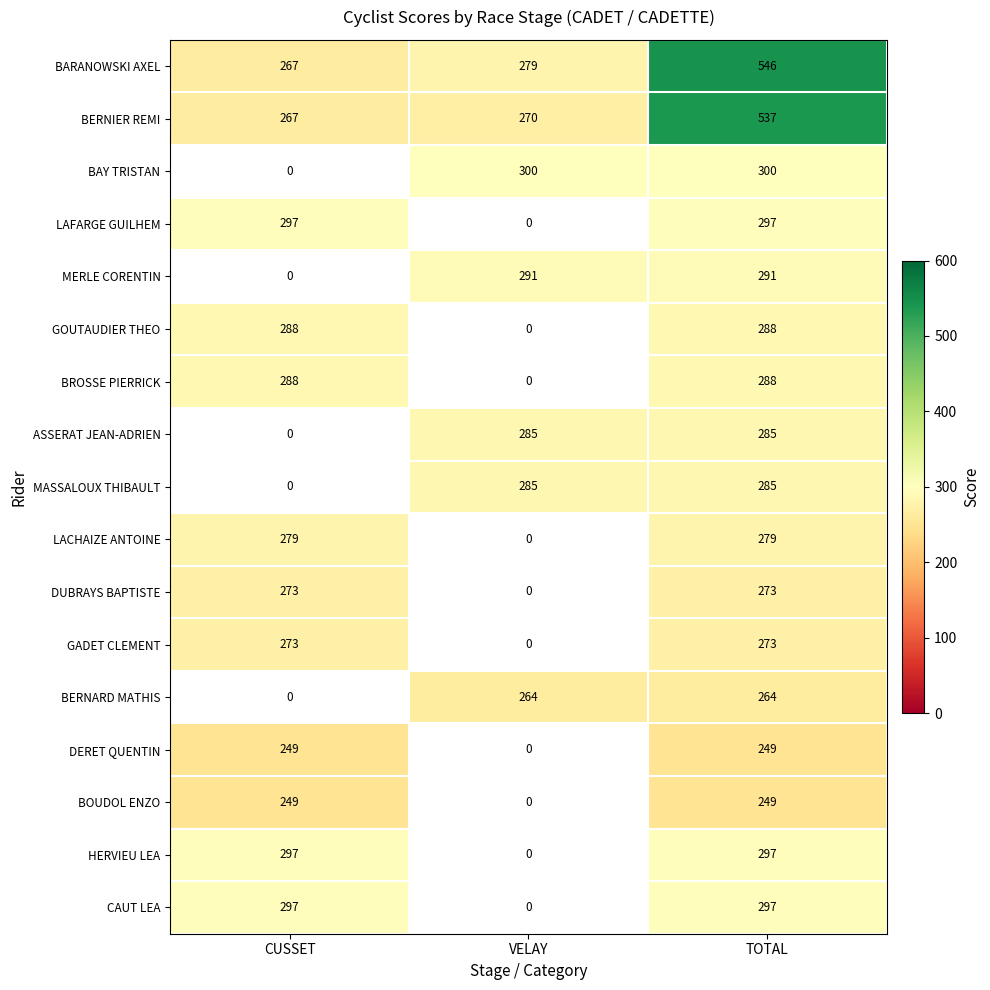

What is the total value across all series at TOTAL?

5298